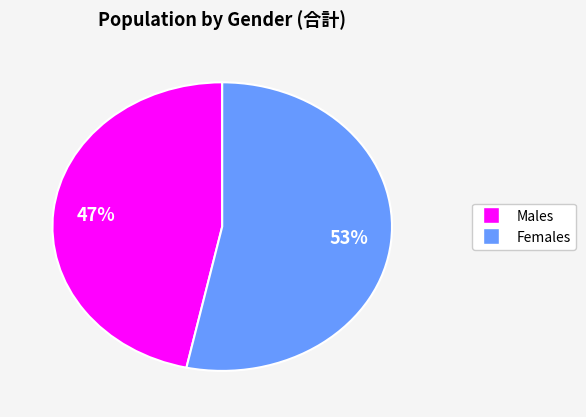

Is there a majority slice in this chart?

Yes